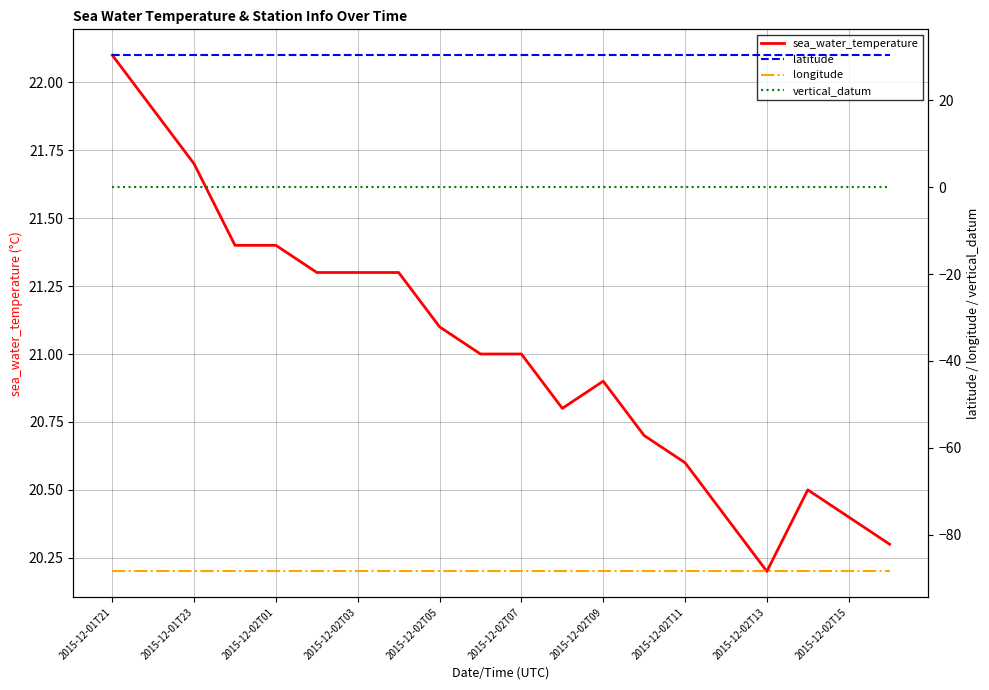

How many data points does each series have?

20